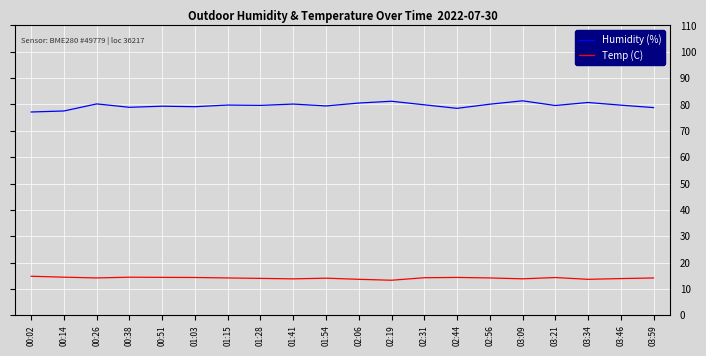

The Temp (C) series shows 13.7 at 03:34. True or false?

True